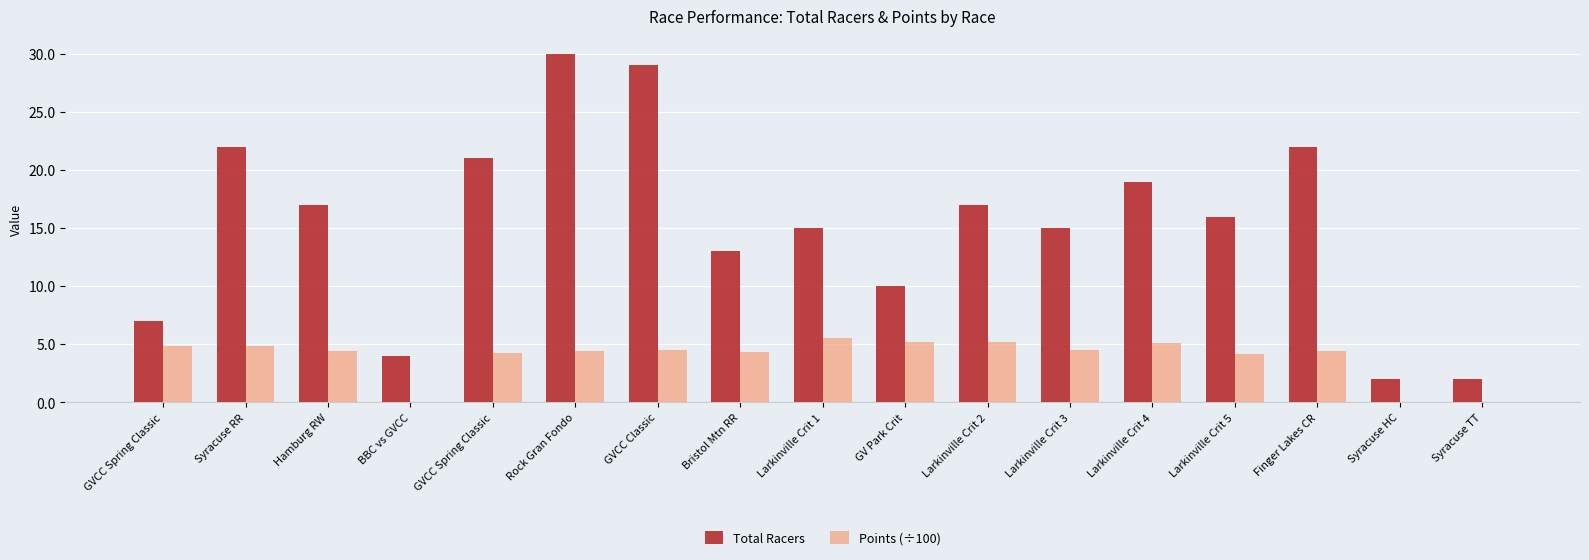

What is the label of the 2nd bar from the left?

Syracuse RR